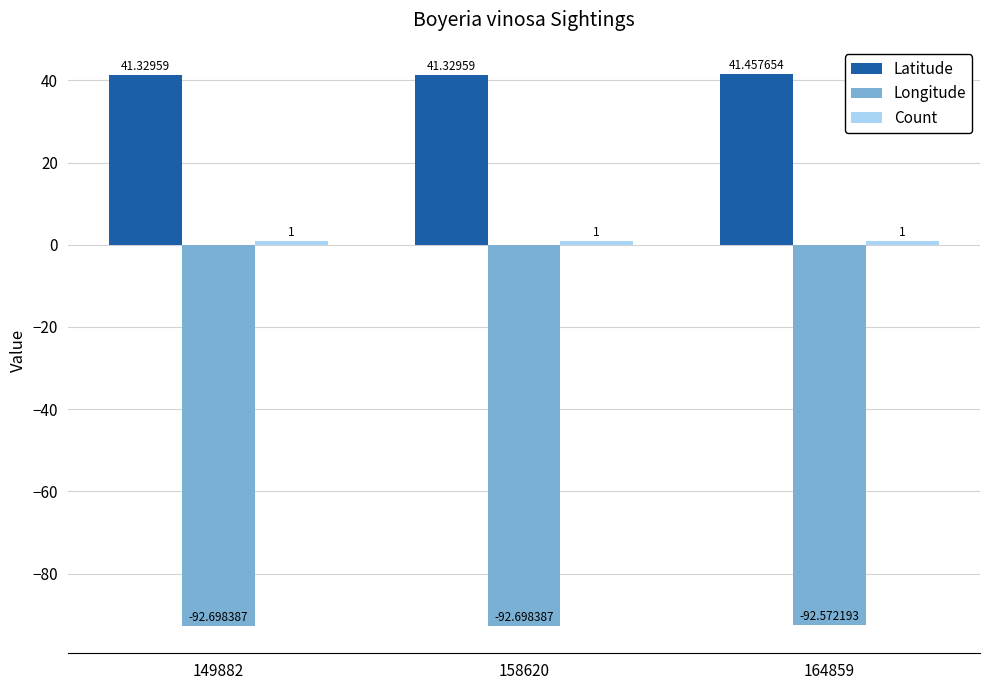

Which series changed the most between 158620 and 164859?

Latitude